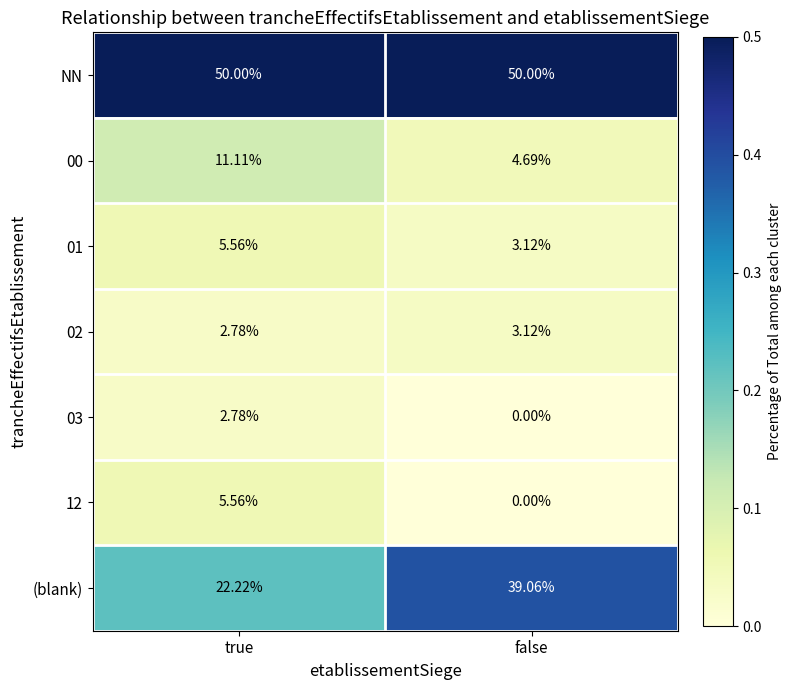

At which label is (blank) closest to 30?

true